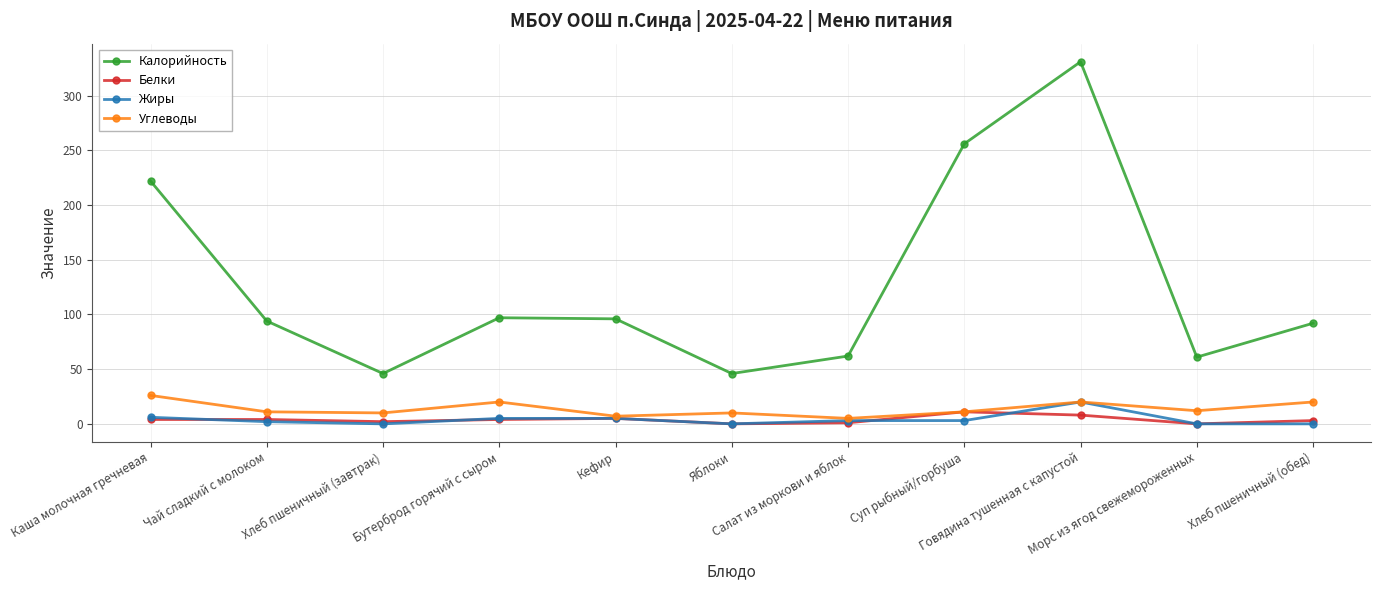

What are all the series names shown in the legend?

Калорийность, Белки, Жиры, Углеводы